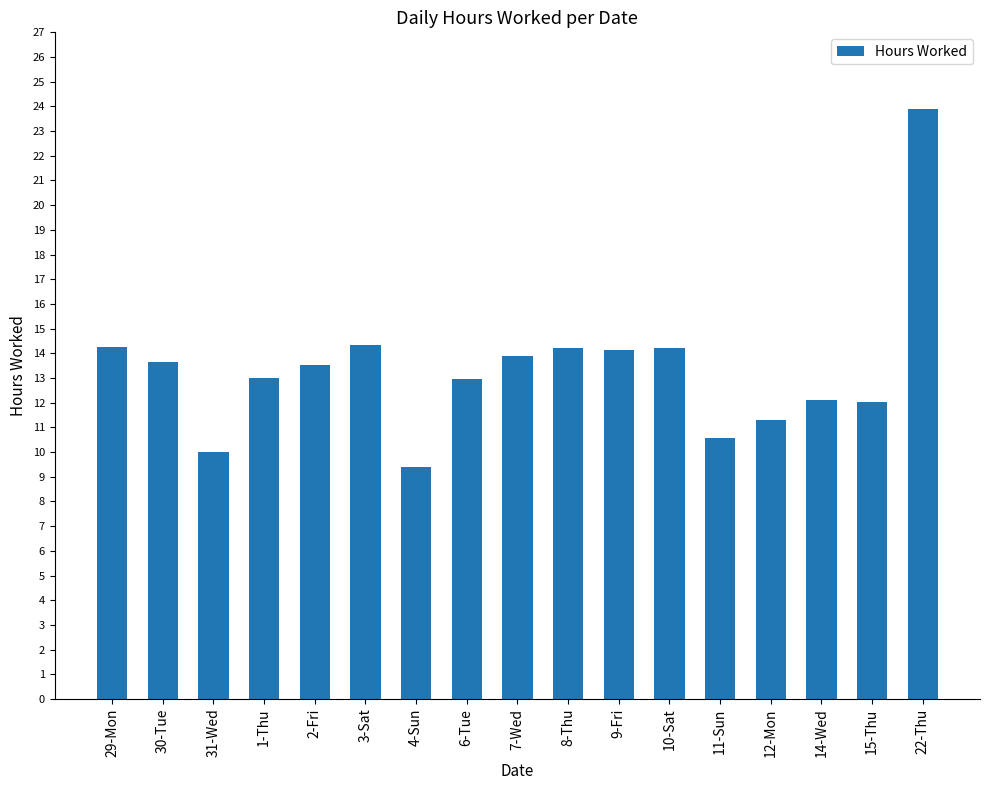

Which category has the lowest value across all series?

4-Sun